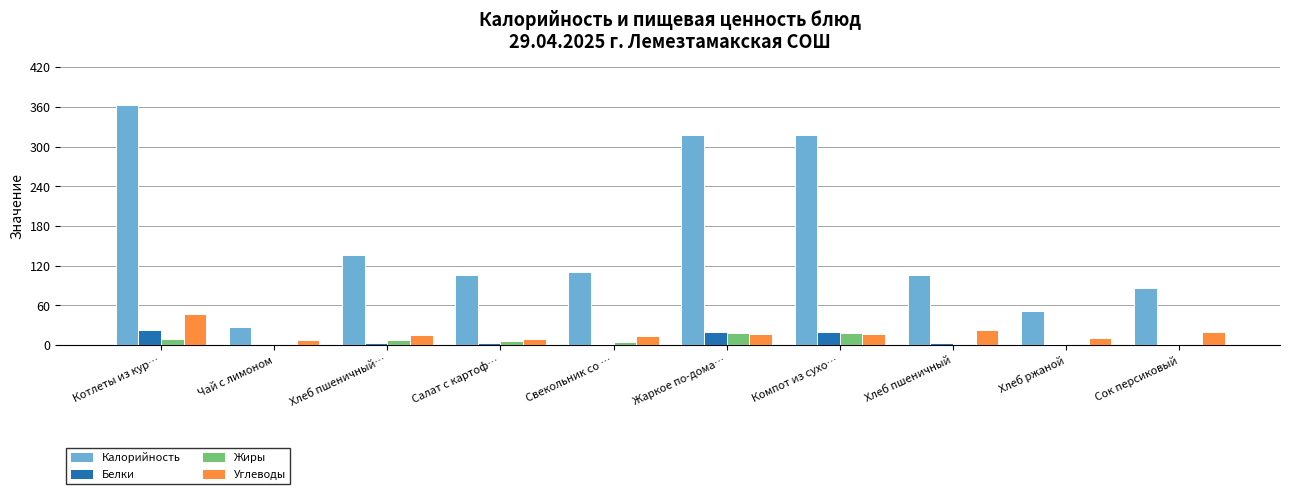

At which category is the sum across all series the highest?

Котлеты из кур…